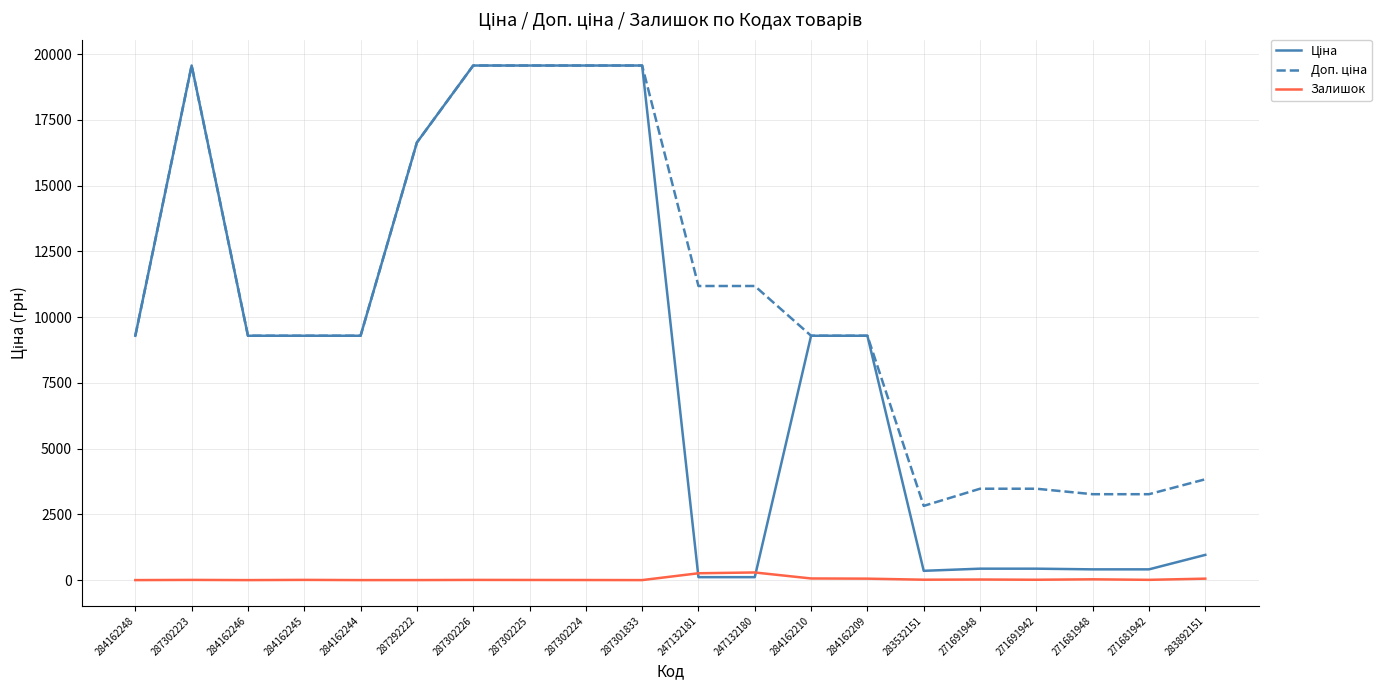

Does the chart display data point markers on the line(s)?

No